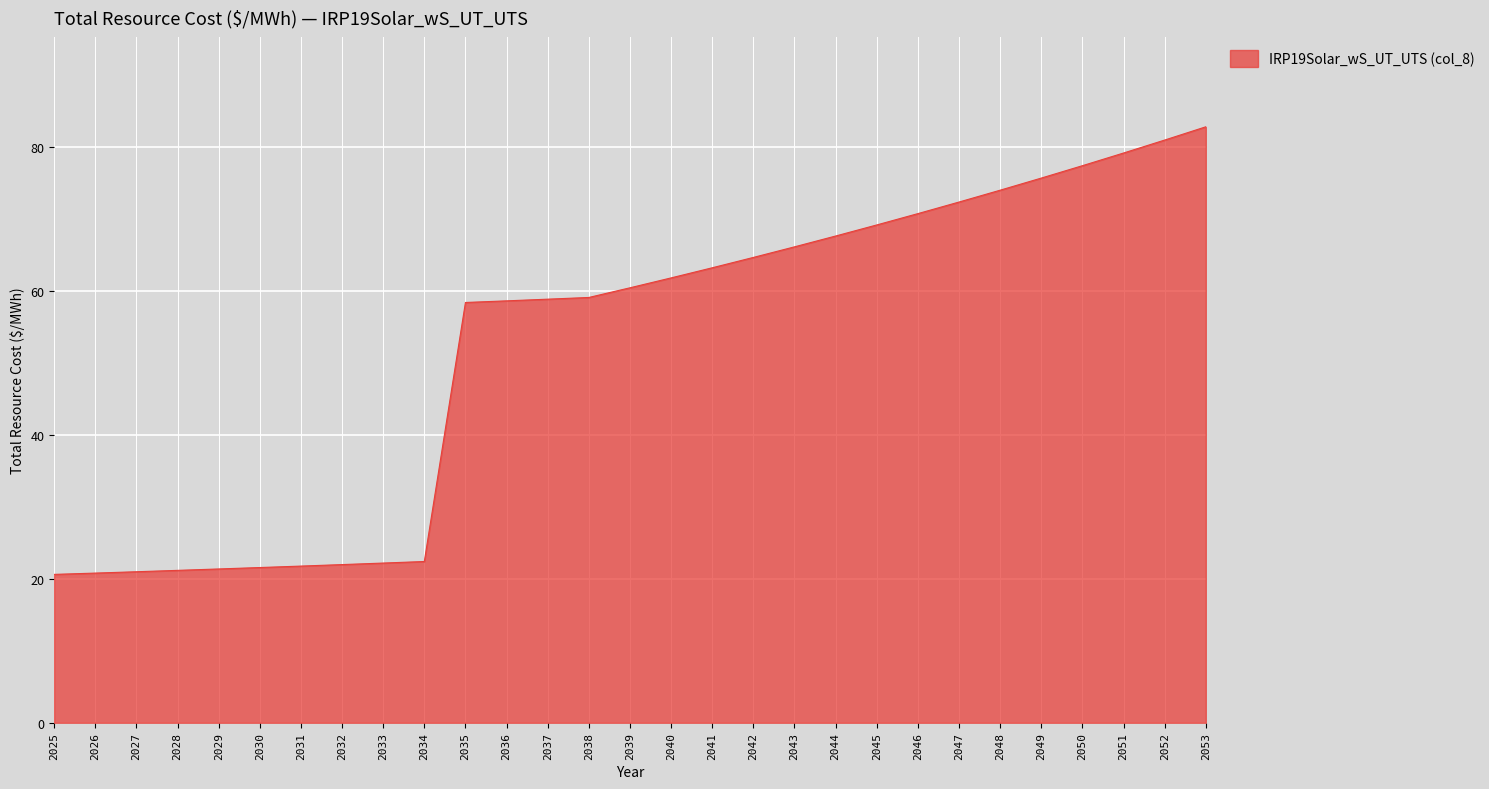

The value at 2047 is 72.4. True or false?

True